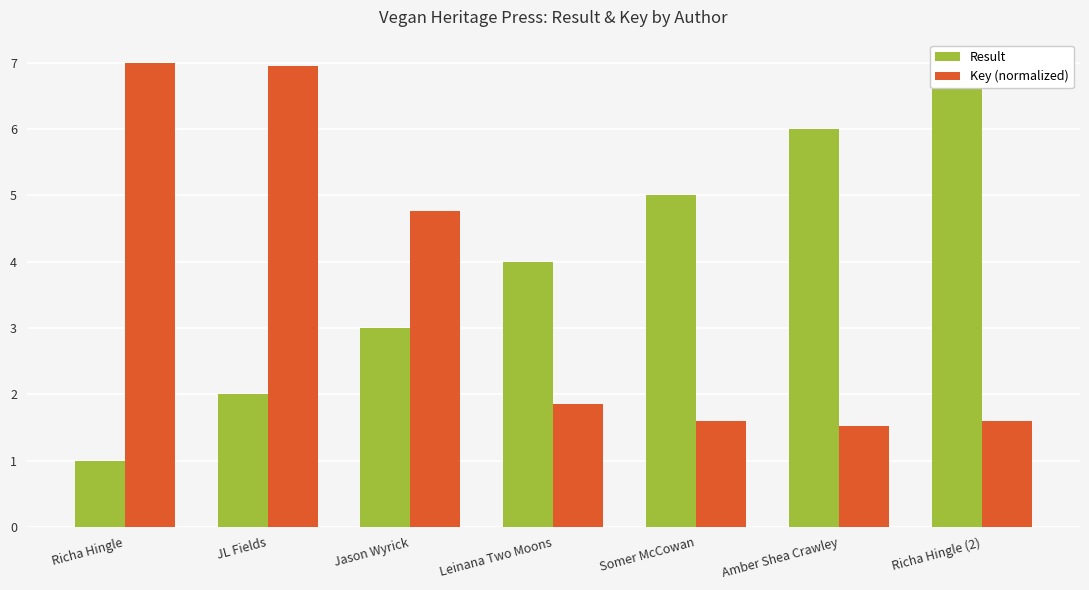

Which series has the widest spread of values?

Result